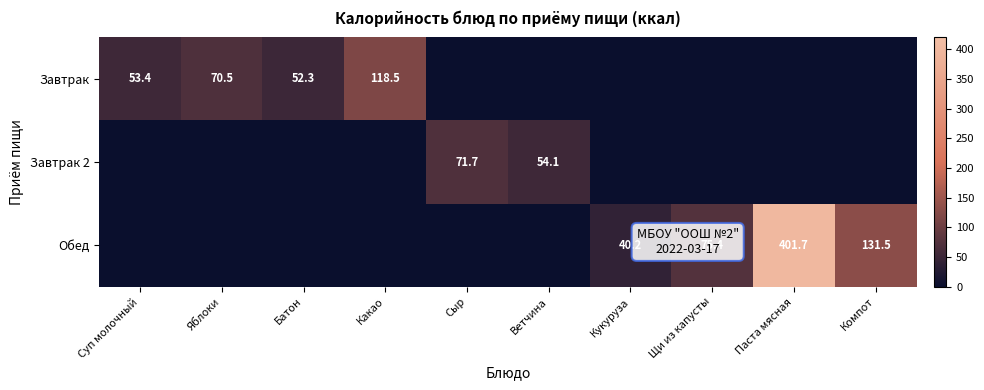

Is it true that Завтрак 2 equals 71.7 at Сыр?

True